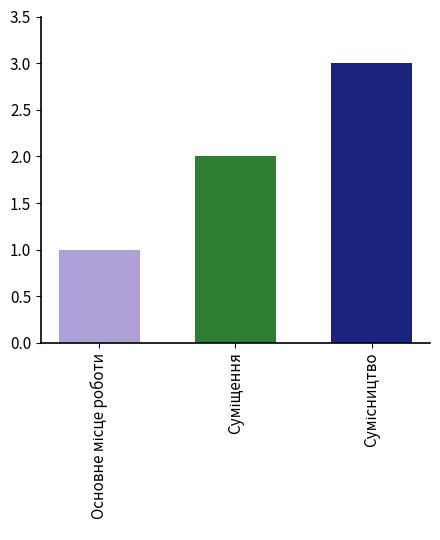

What is the greatest value displayed?

3